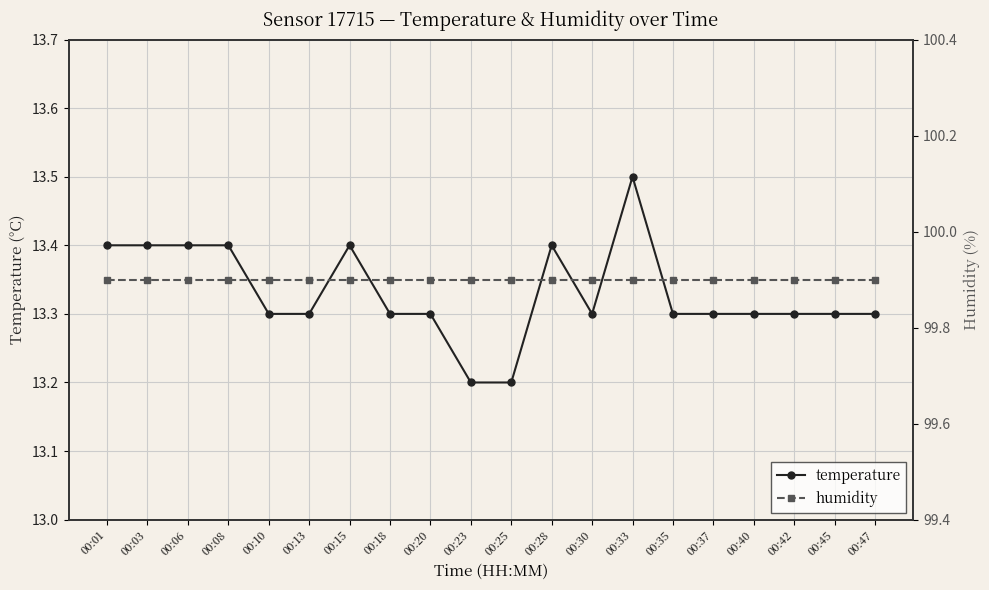

What is the spread (max minus min) of values at 00:28?

86.5